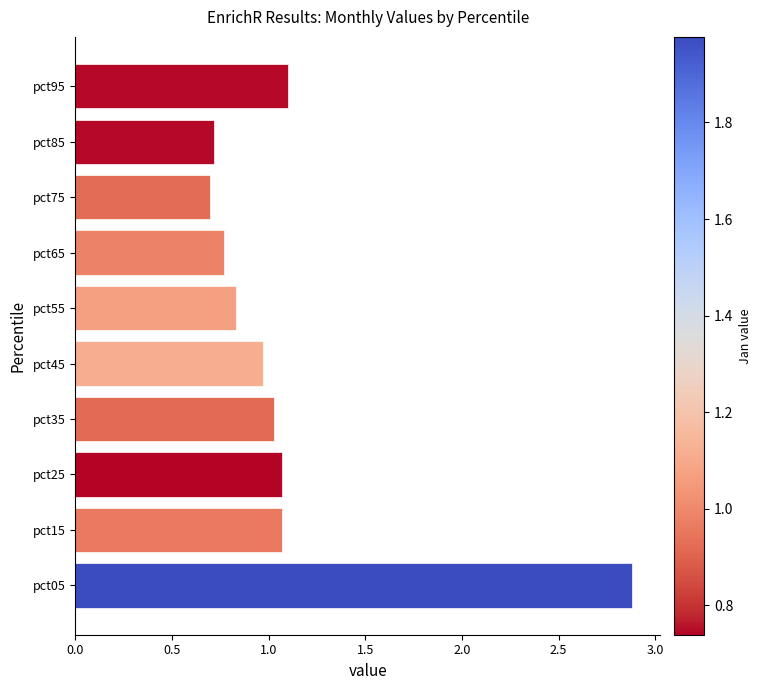

How many values exceed 1?

5